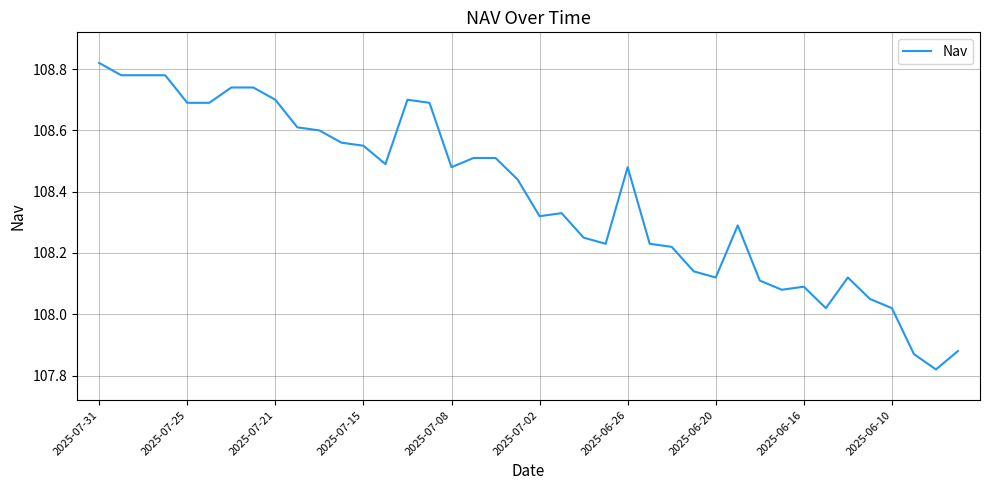

What is the difference between the maximum and minimum values?

1.0